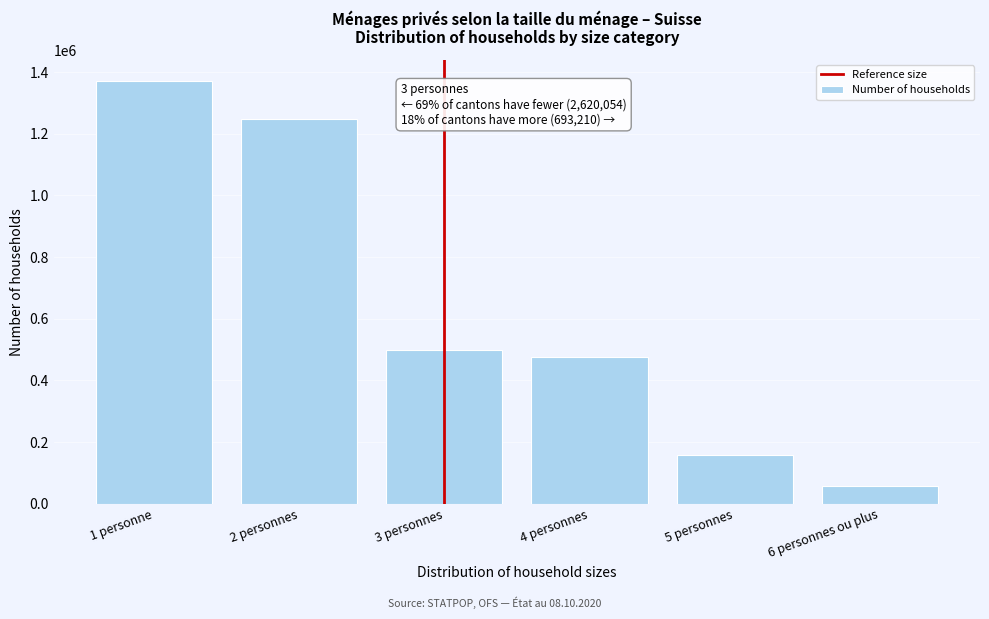

Reading left to right, extract all data points from this chart.

1 personne=1371444	2 personnes=1248610	3 personnes=498042	4 personnes=477434	5 personnes=156931	6 personnes ou plus=58845